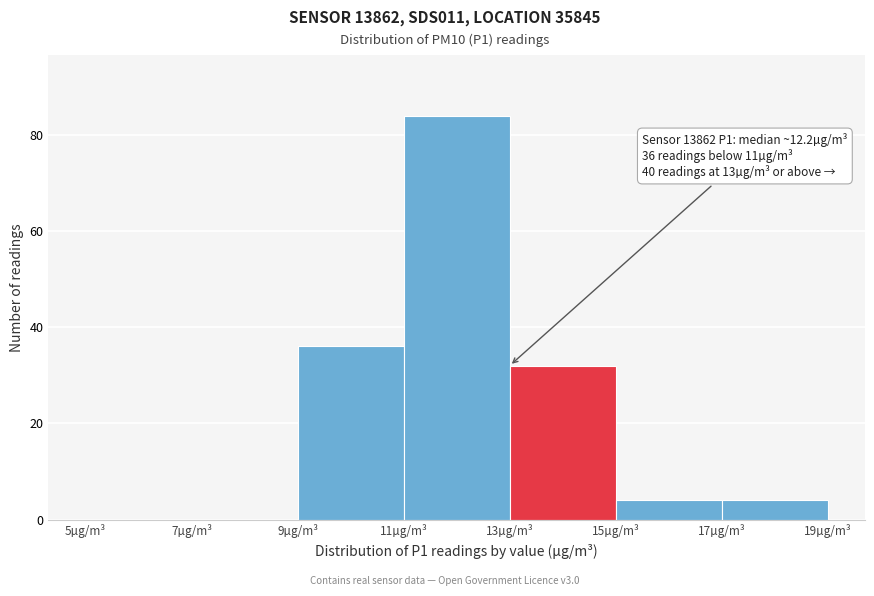

Over which range of the x-axis is the bar tallest?

11 to 13